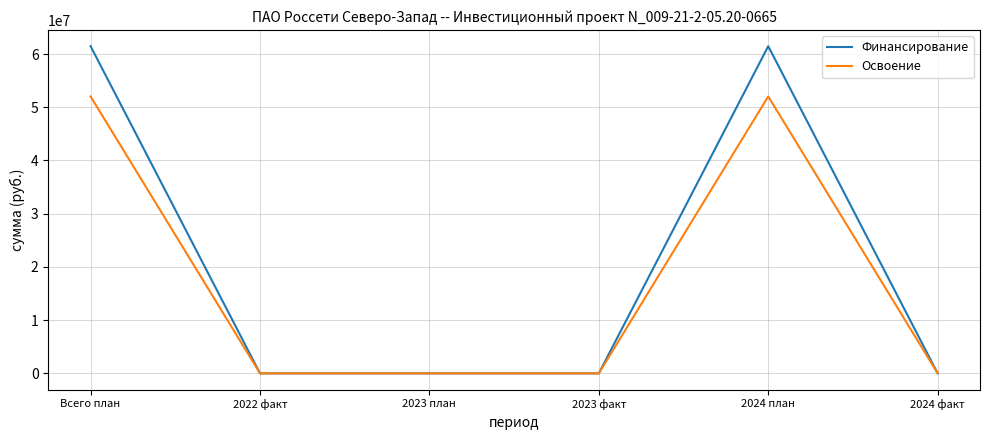

Rank the series by their average value, from lowest to highest.

Освоение, Финансирование